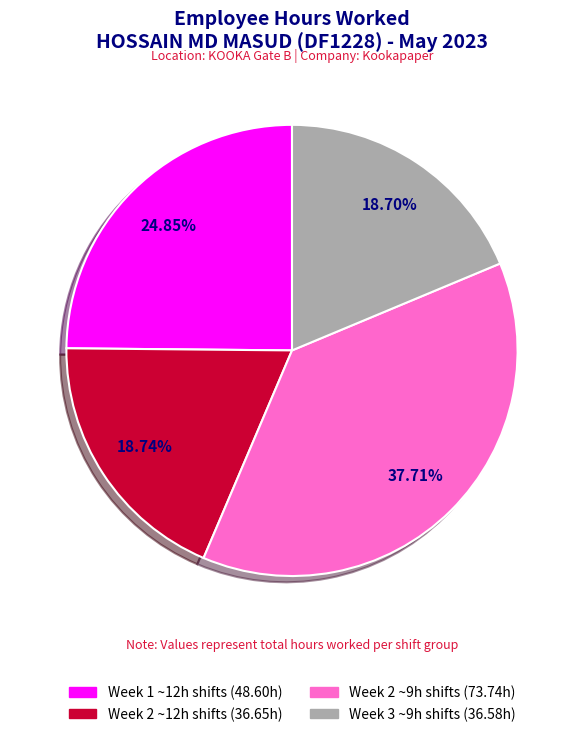

Does any single category account for the majority?

No